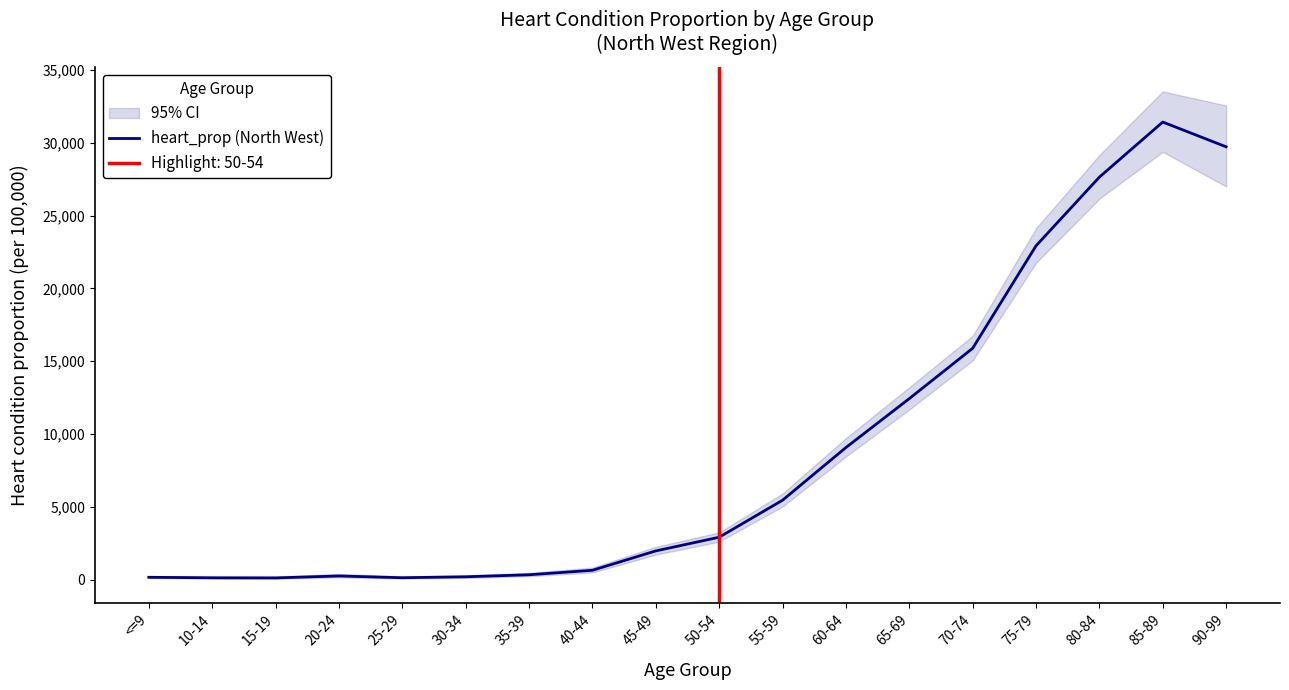

Approximately how many times larger is the value at 90-99 compared to 65-69?

2.4